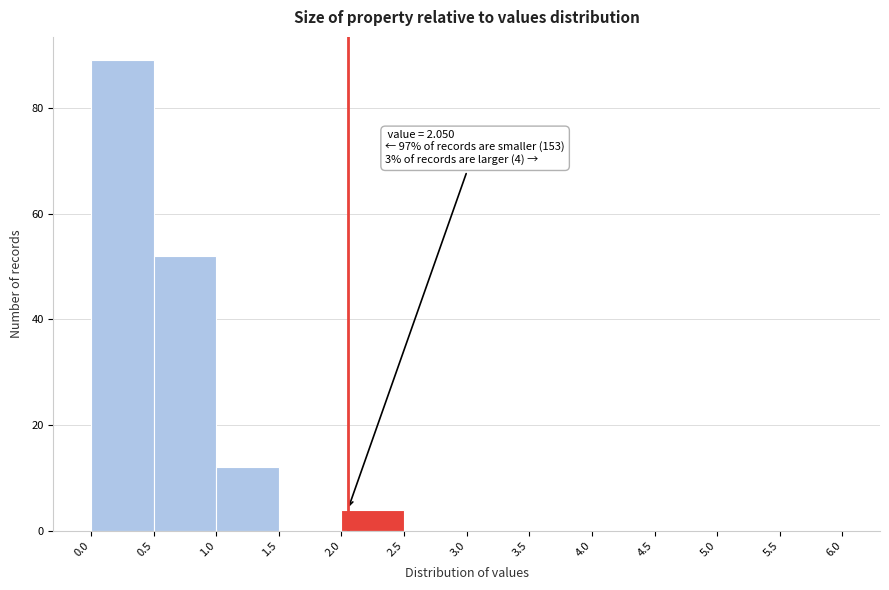

Which range on the x-axis has the tallest bar?

0.0 to 0.5